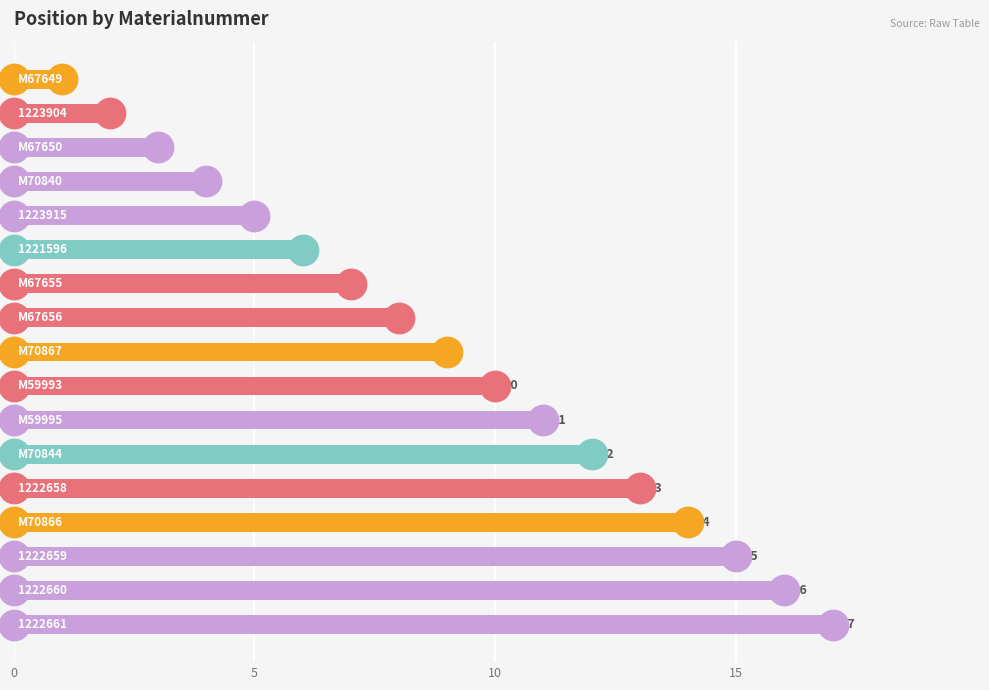

Which has a higher value, 7 or 12?

12